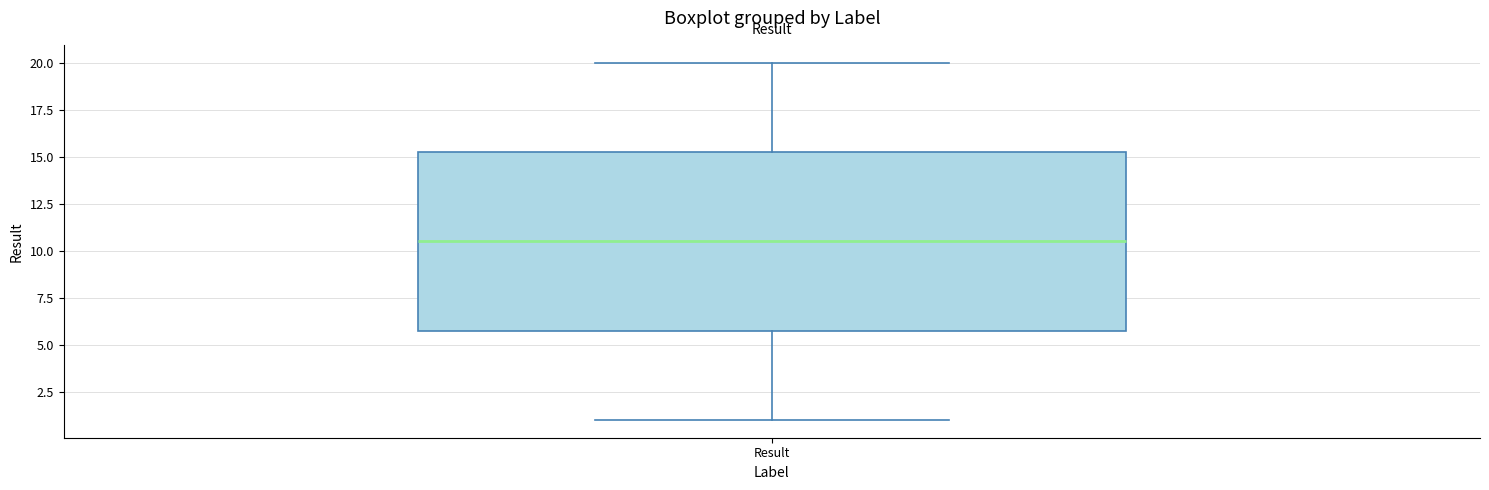

Read this box plot against the y-axis: the position of the median line, the range covered by the box, and the ends of both whiskers. The values are not printed on the chart, so give them approximately, as read against the axis.

median 10.5, box 6.0 to 15.5, whiskers 1.0 to 20.0